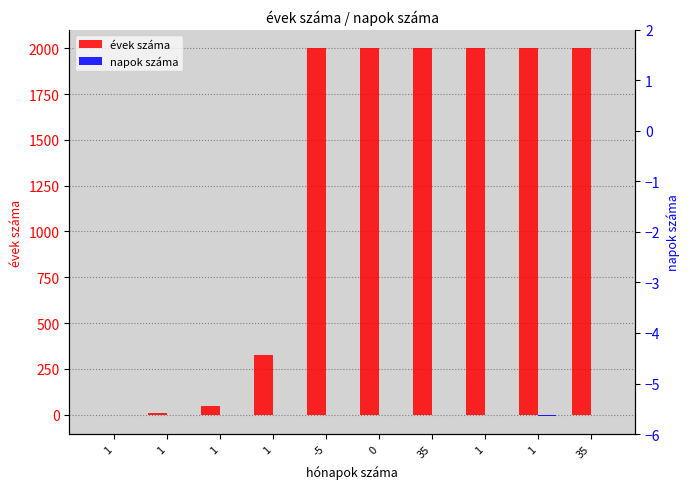

At which label does napok száma reach its minimum?

1